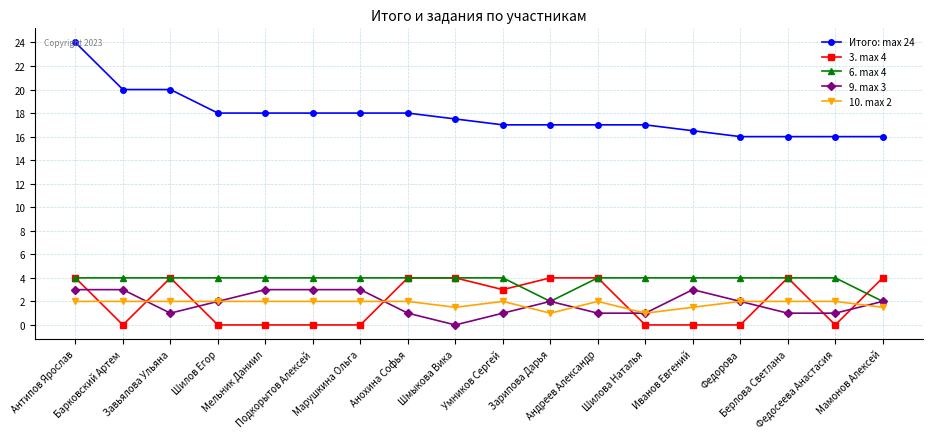

How many categories are shown in the chart?

18